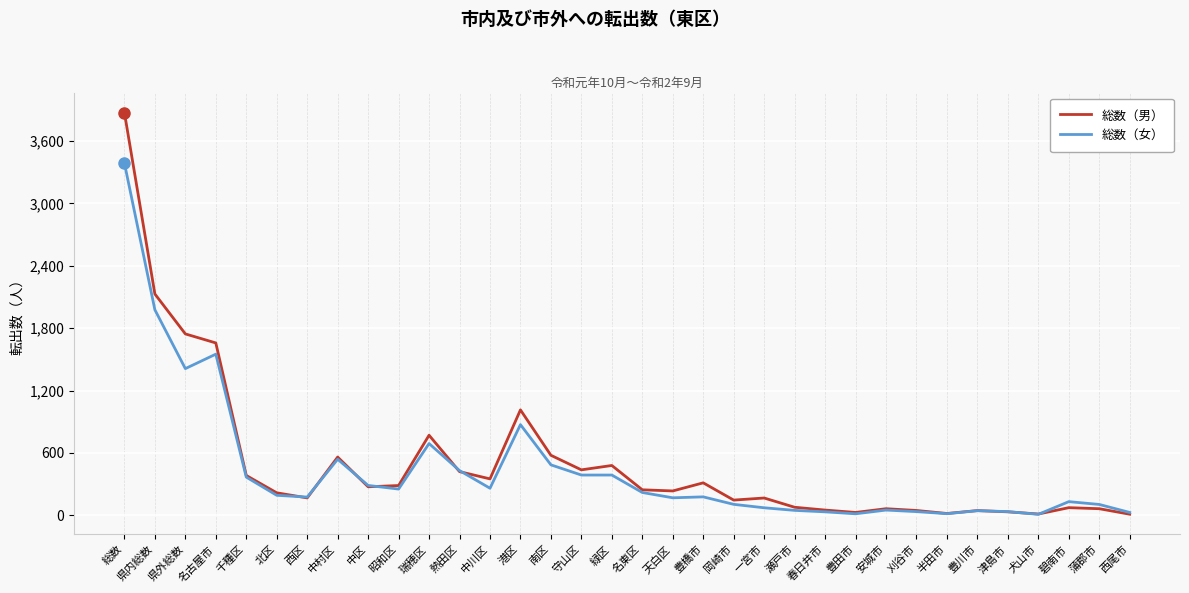

Does the chart have visible grid lines?

Yes